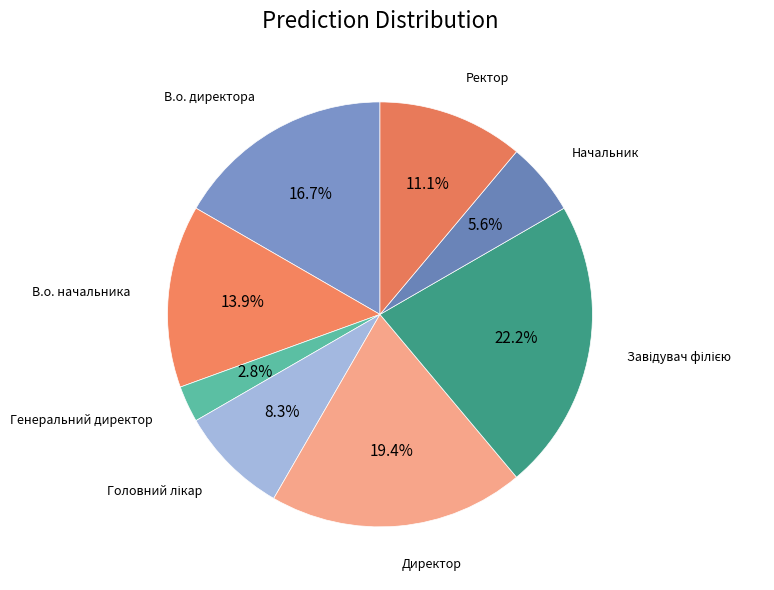

How many segments does this pie chart have?

8